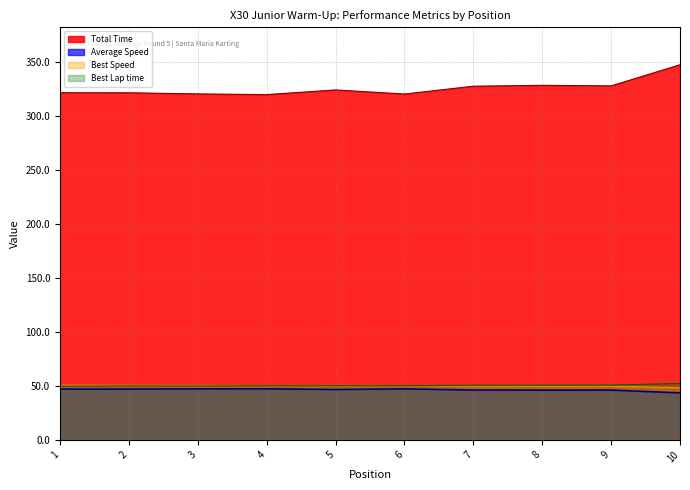

Which series has the largest total across all categories?

Total Time